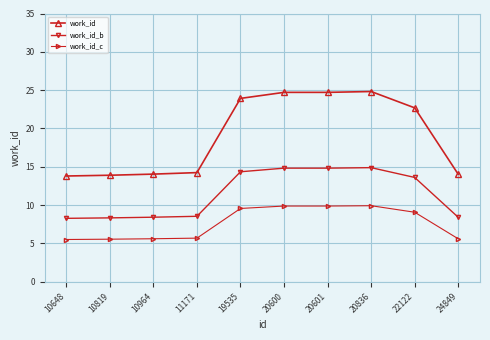

What is the difference between the second highest and second lowest values in the work_id_b series?

6.5